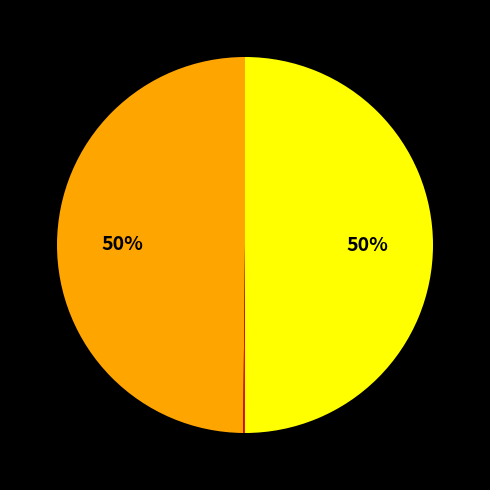

To the nearest percent, what is the difference between the largest and smallest slice percentages?

50%